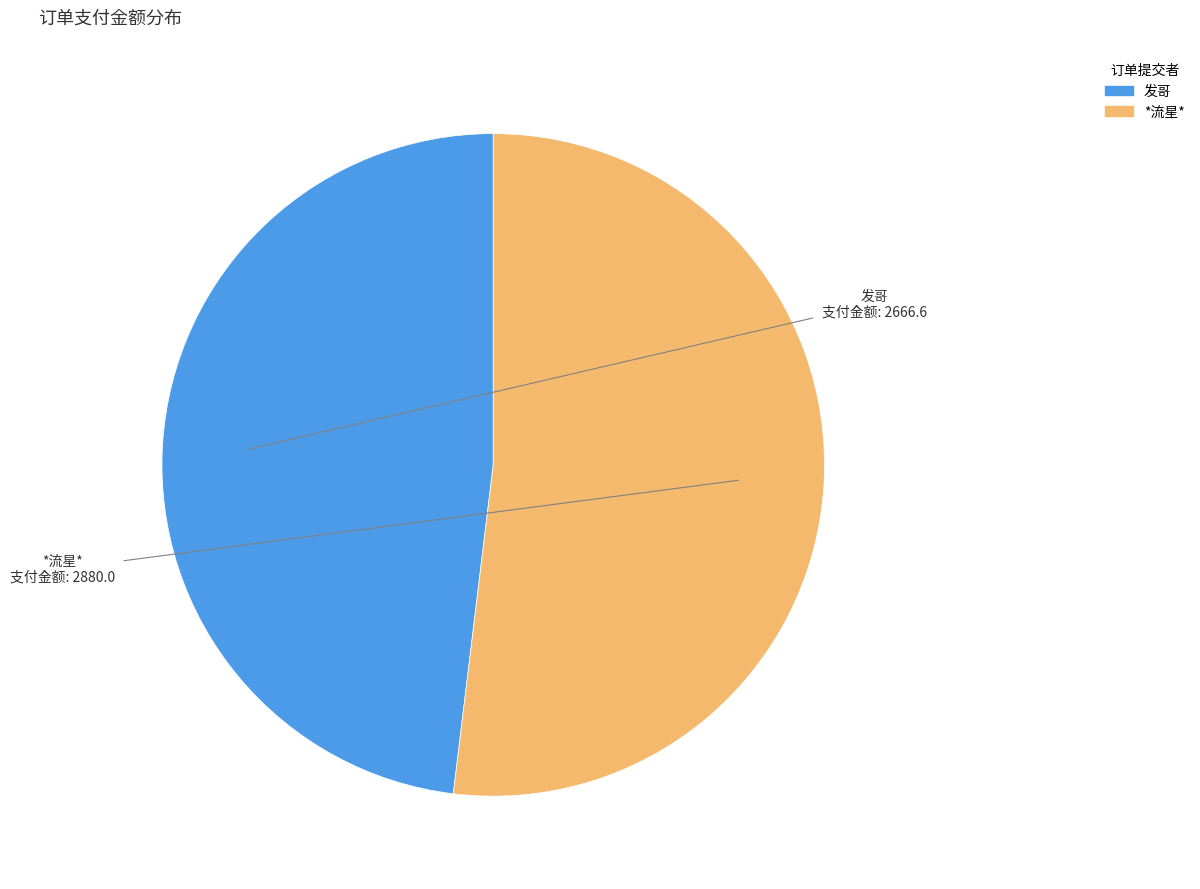

Approximately how many times larger is the value at *流星* compared to 发哥?

1.1